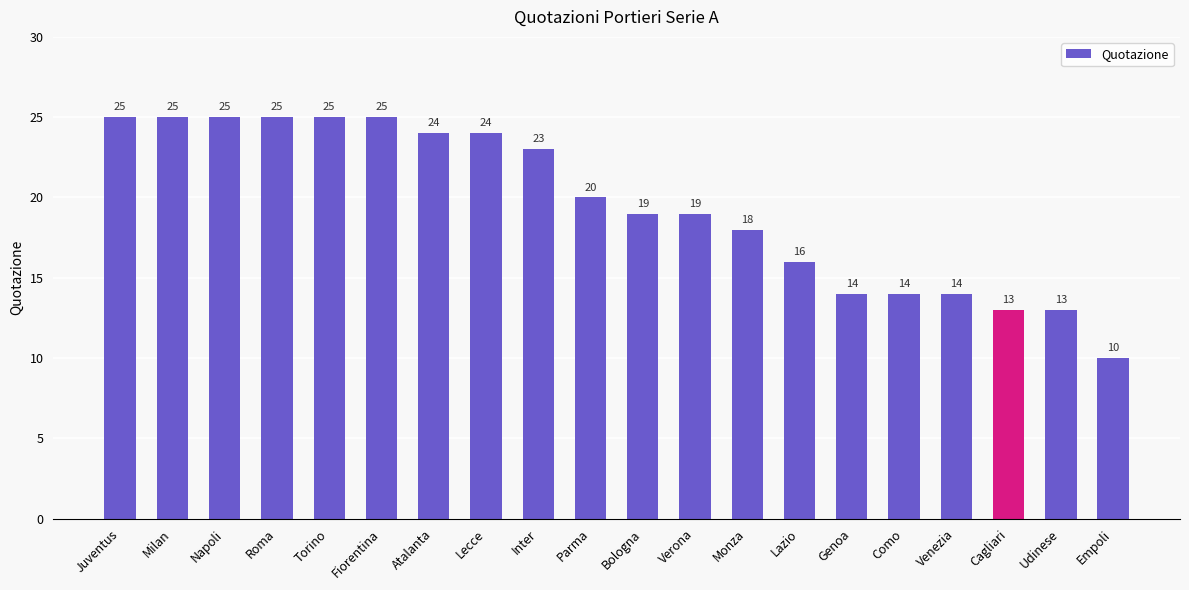

Reading left to right, what are all the values shown in this chart?

Juventus=25	Milan=25	Napoli=25	Roma=25	Torino=25	Fiorentina=25	Atalanta=24	Lecce=24	Inter=23	Parma=20	Bologna=19	Verona=19	Monza=18	Lazio=16	Genoa=14	Como=14	Venezia=14	Cagliari=13	Udinese=13	Empoli=10